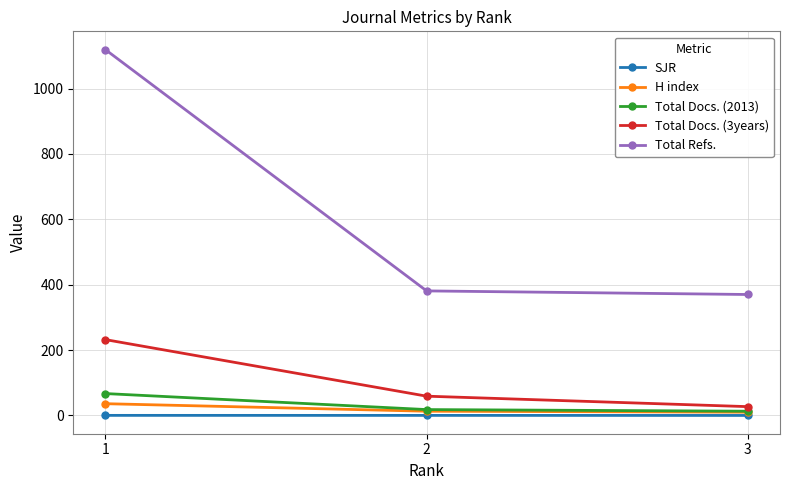

What is the value of the Total Docs. (2013) point at the 1st from the left?

67.0